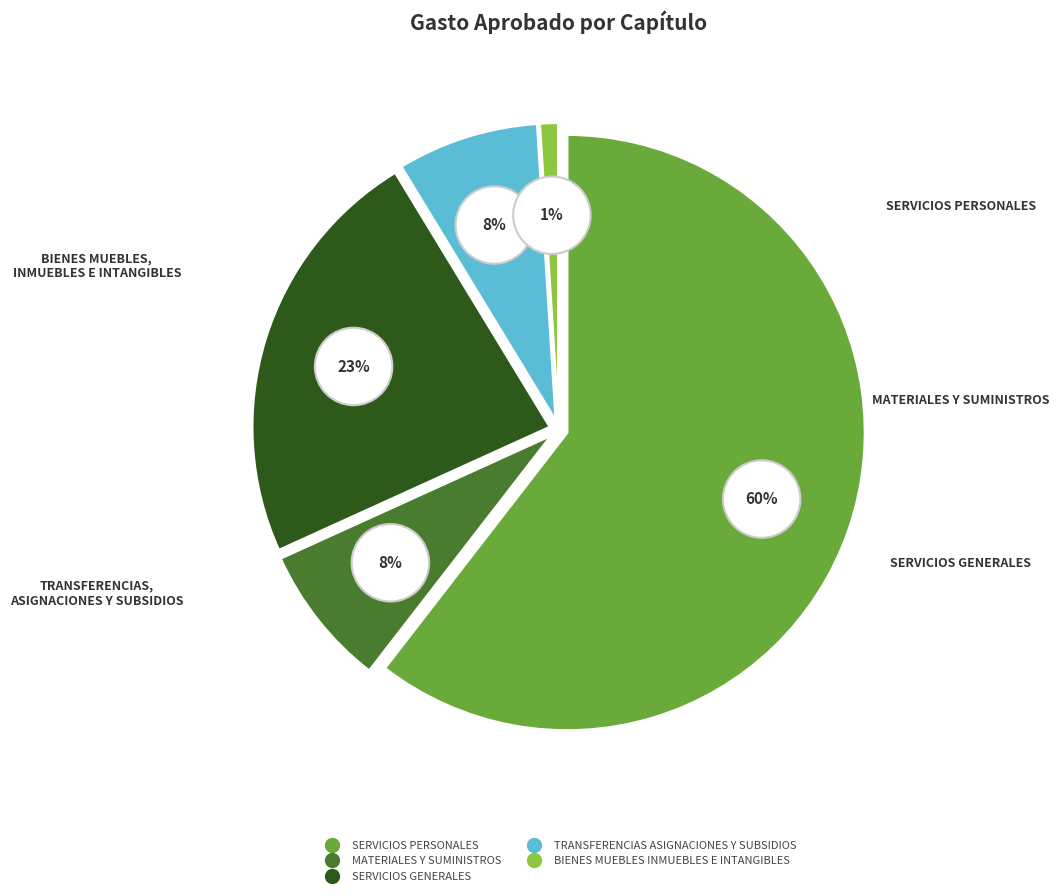

What is the change in value from SERVICIOS GENERALES to TRANSFERENCIAS ASIGNACIONES Y SUBSIDIOS?

-1921946.6